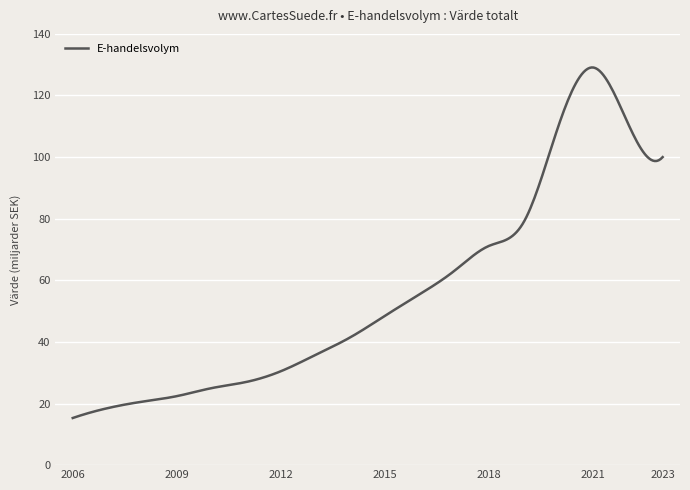

What is the greatest value displayed?

129.1